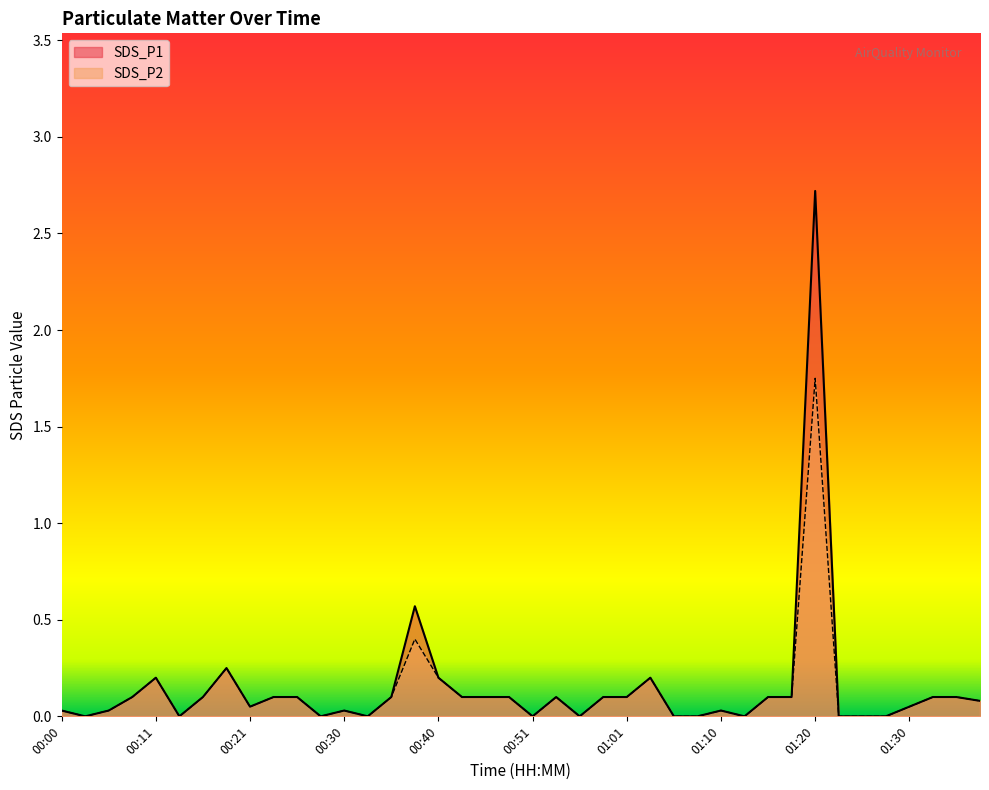

Which series has the largest total across all categories?

SDS_P1